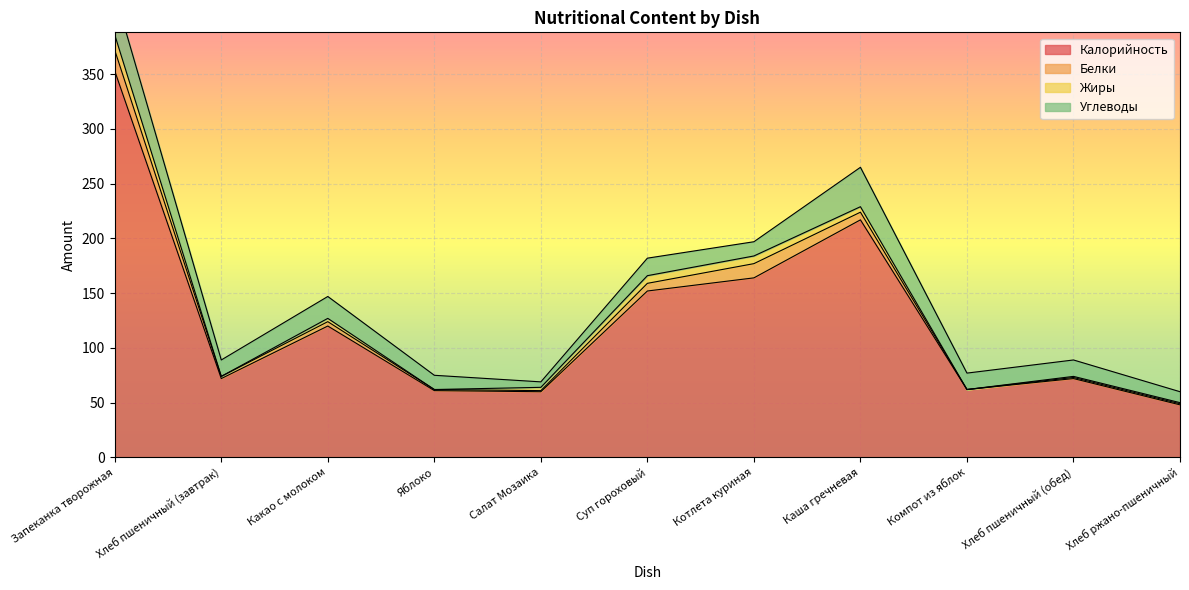

What is the label of the 7th point from the left?

Котлета куриная